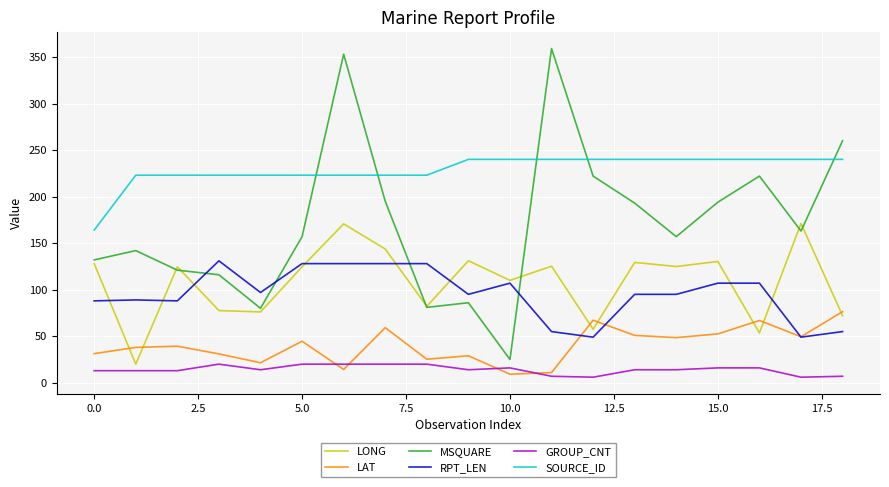

What is the highest value of the LONG series?

171.1